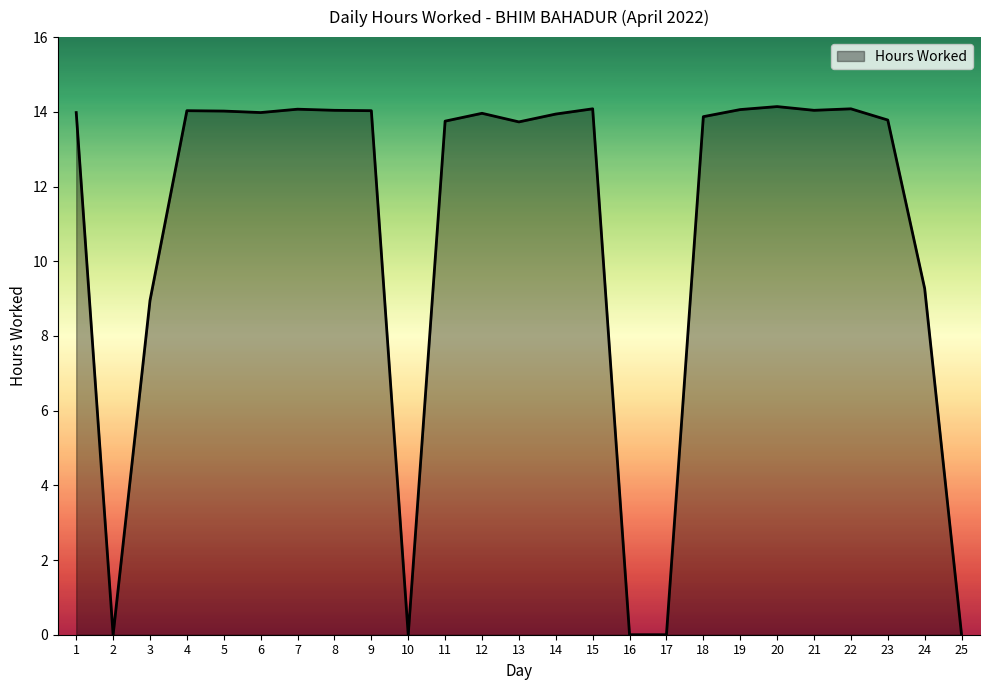

What is the change in value from 14 to 18?

-0.1